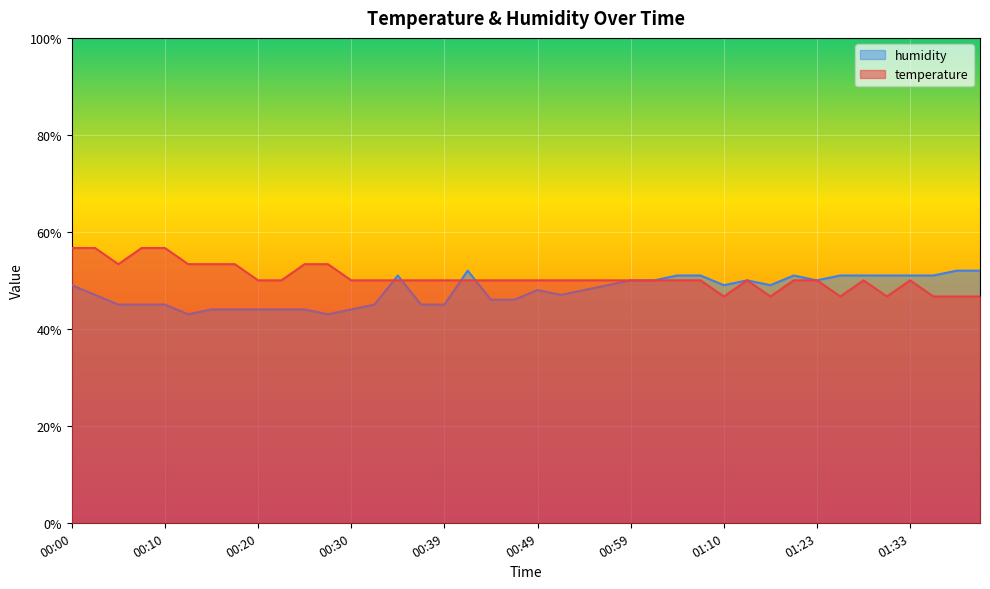

Is it true that humidity equals 49.0 at 00:00?

True